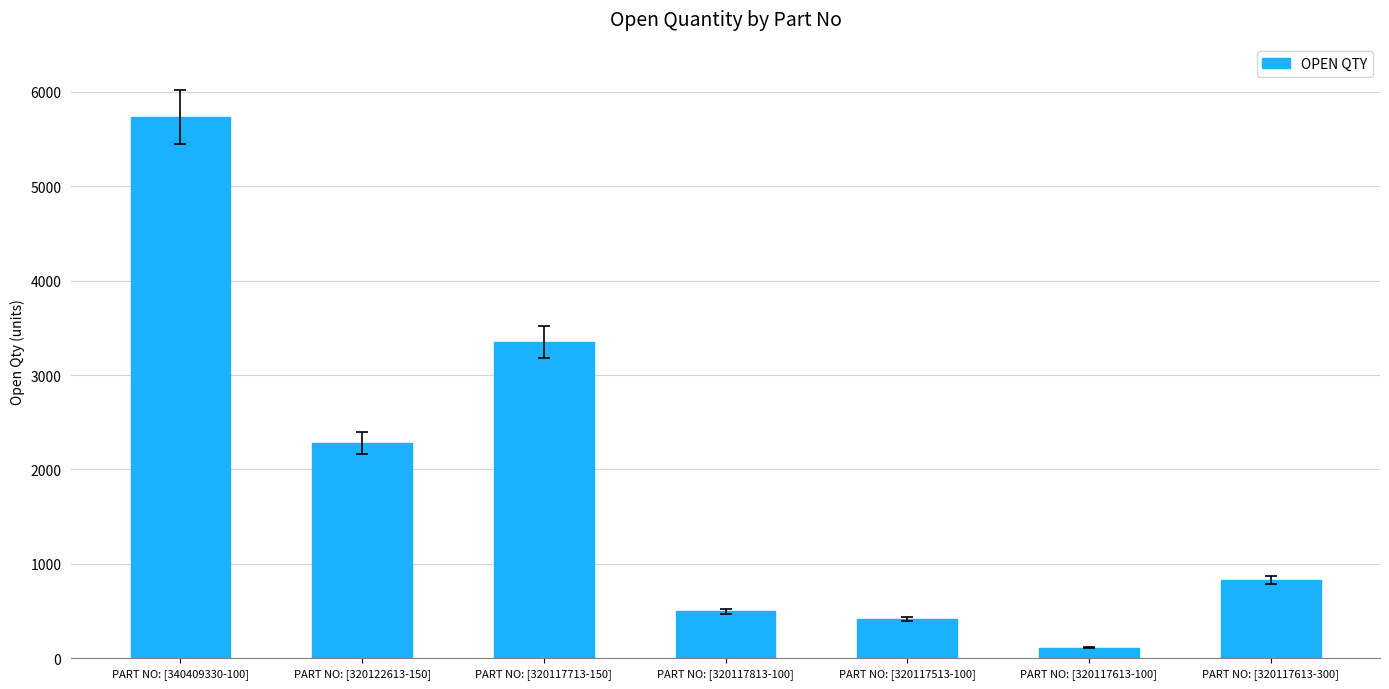

True or false: the data shows 1571 at PART NO: [320117713-150].

False